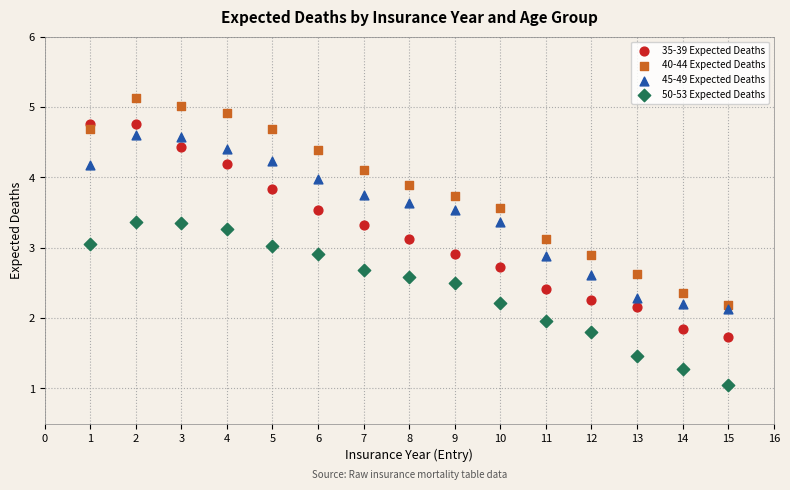

Which series contains the highest Y value?

40-44 Expected Deaths